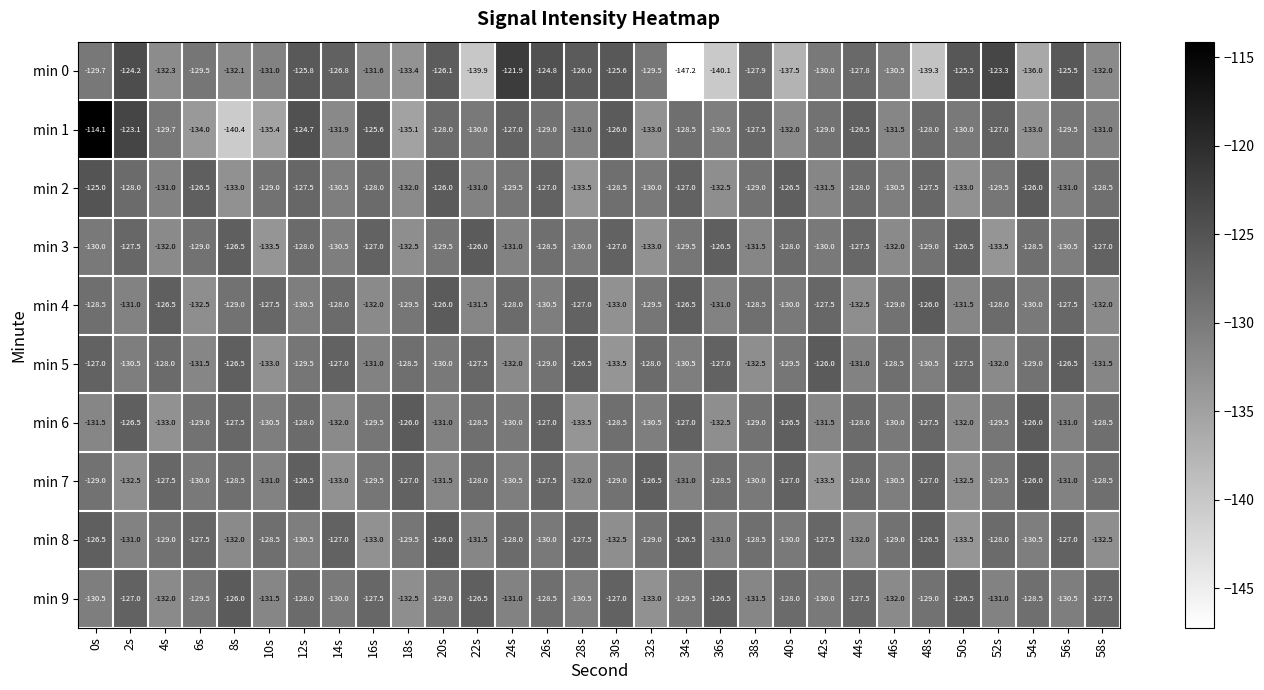

What is the total value across all series at 4s?

-1301.0